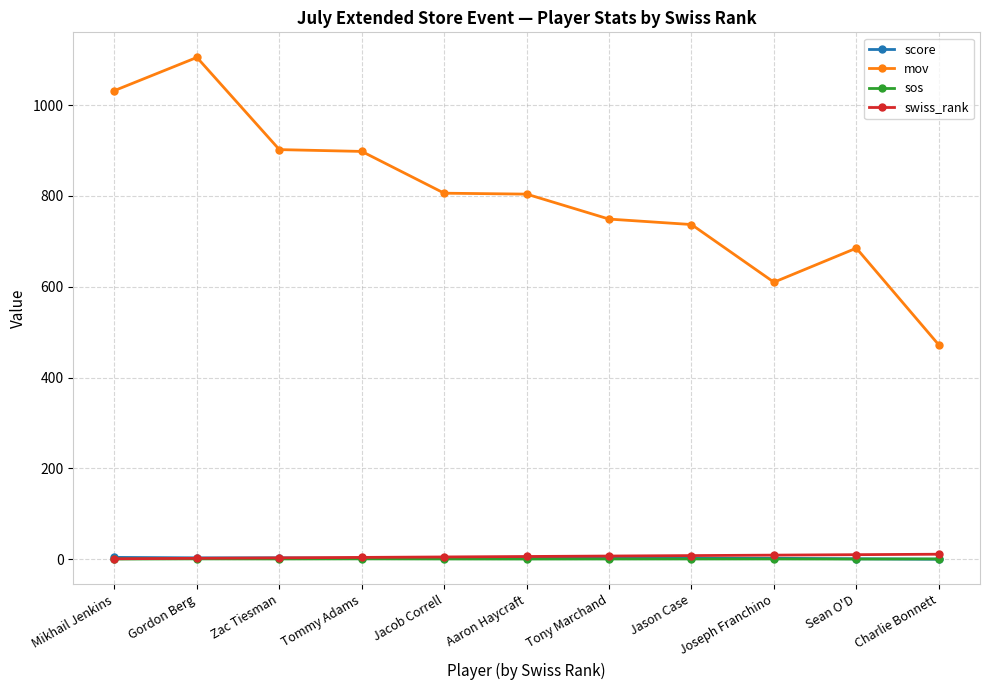

What is the difference between the highest and lowest values at Charlie Bonnett?

472.0